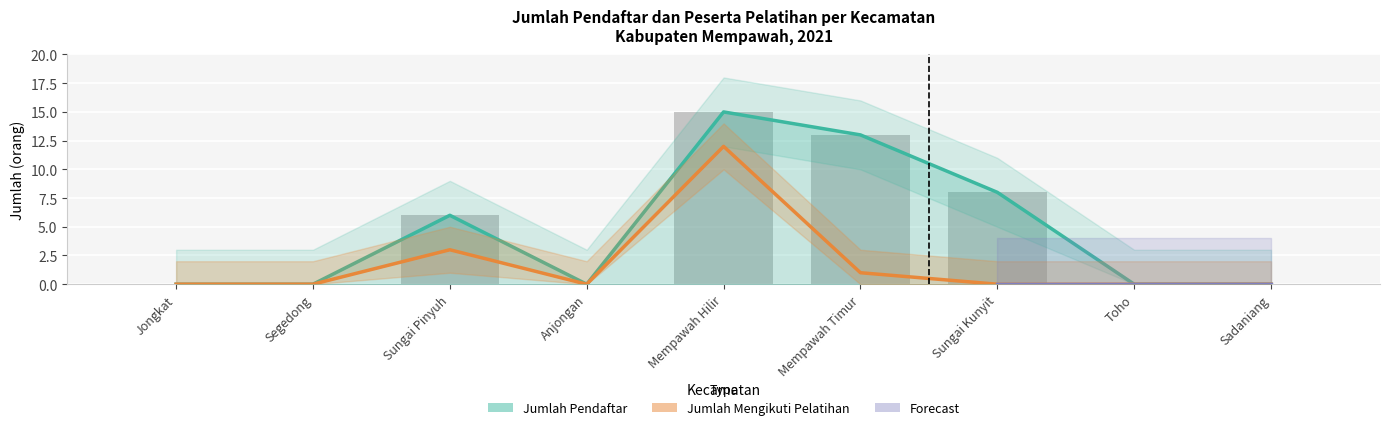

Reading right to left, extract all data points from this chart.

jumlah_pendaftar: 0	0	8	13	15	0	6	0	0
jumlah_mengikuti_pelatihan: 0	0	0	1	12	0	3	0	0